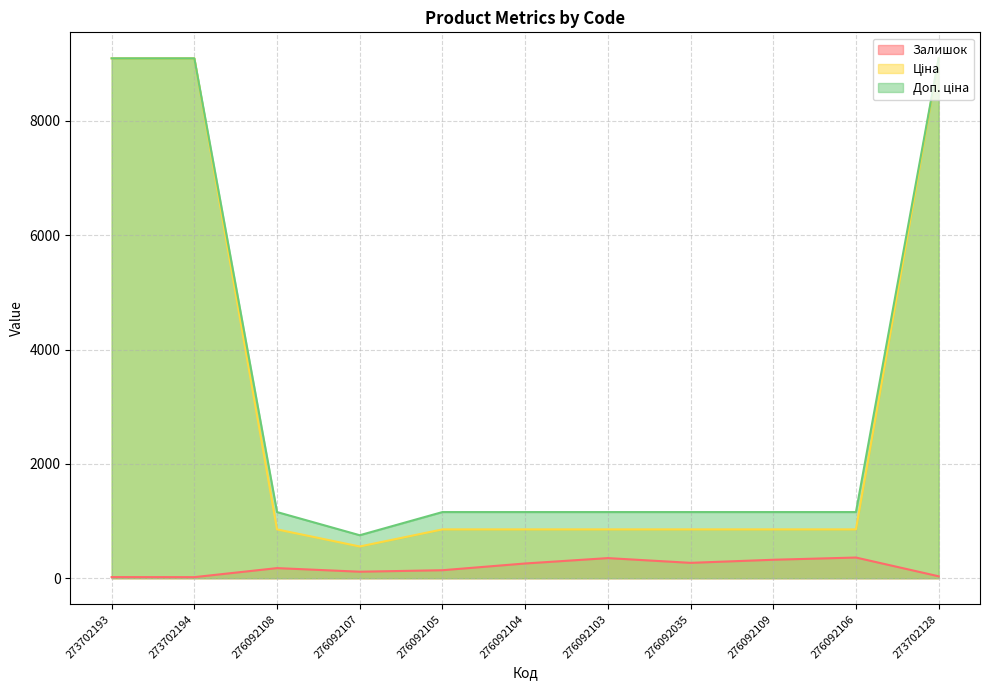

Which has a higher value, 276092107 or 273702194?

276092107